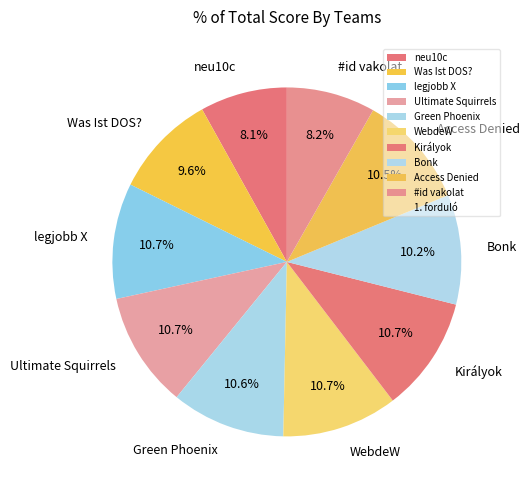

To the nearest percent, what is the difference between the neu10c and Access Denied slice percentages?

2%